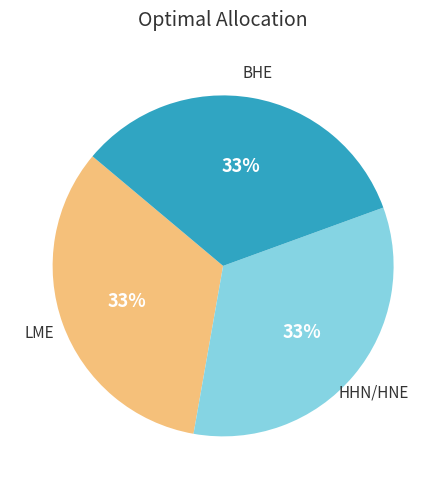

Is there any slice that represents more than half of the pie?

No